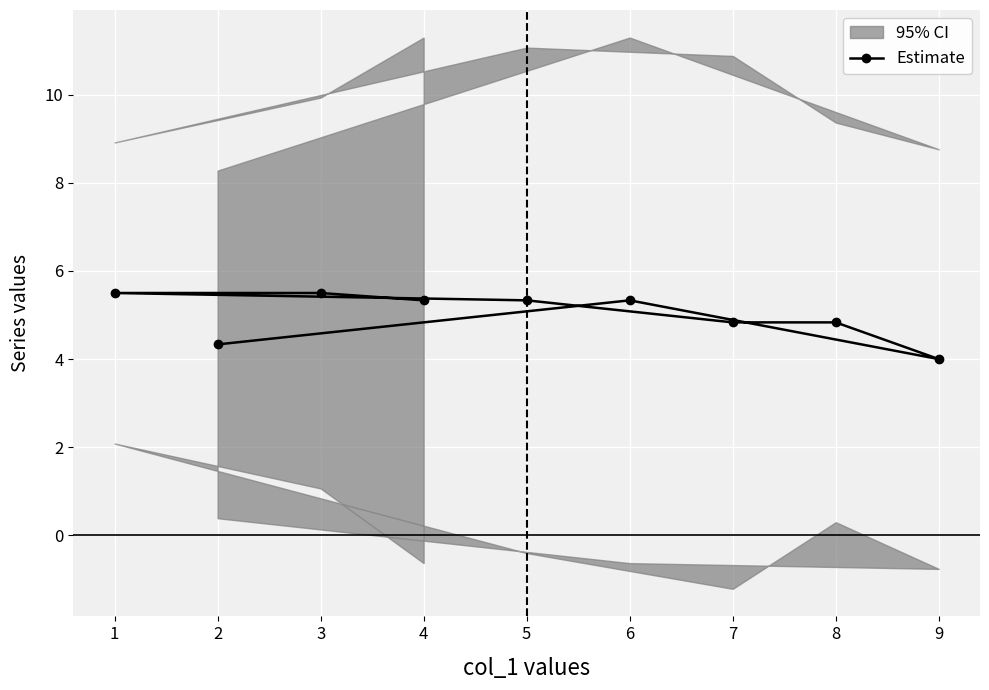

What is the value of the Estimate point at the 9th from the left?

4.0